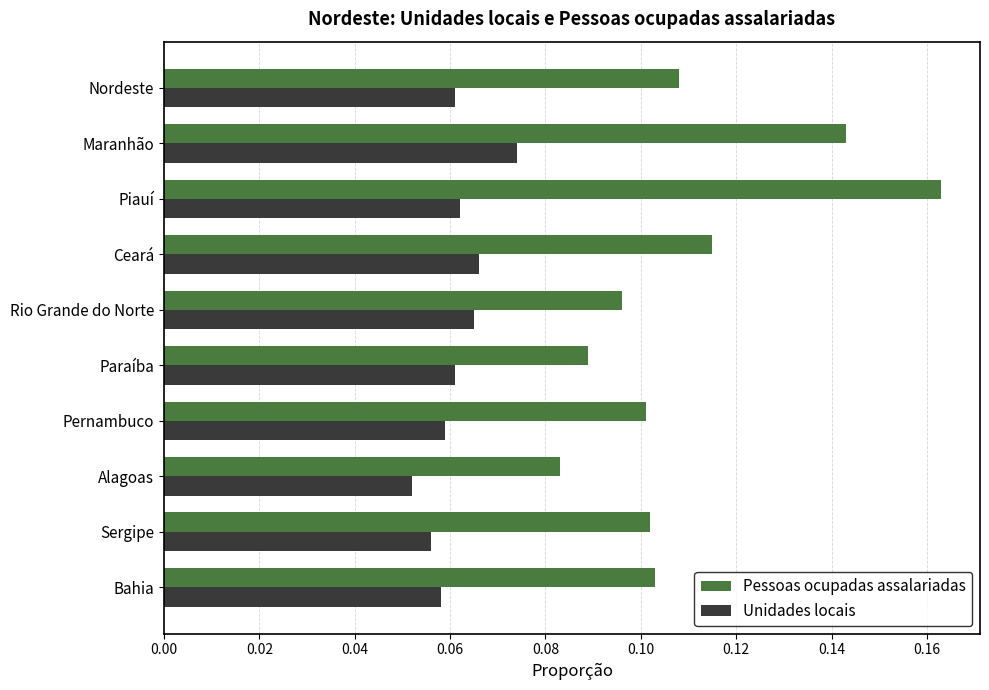

Rank the series by their maximum value, from lowest to highest.

Unidades locais, Pessoas ocupadas assalariadas